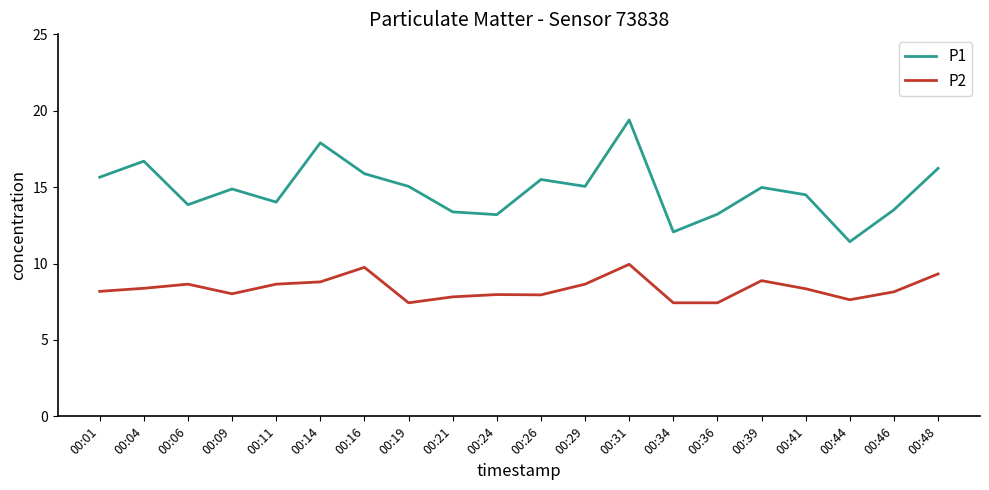

True or false: P2 and P1 cross at least once.

False